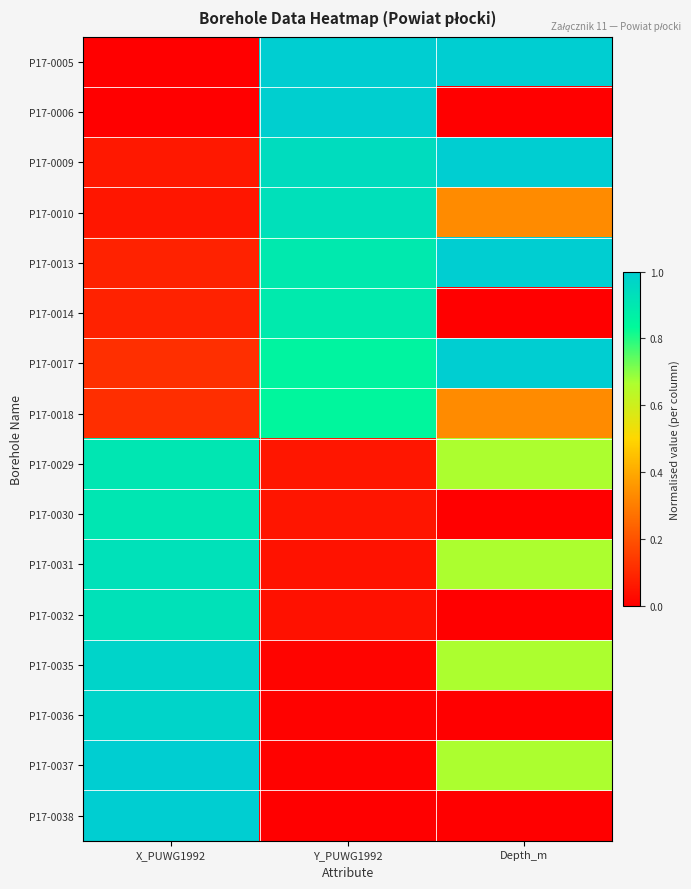

At how many categories does at least one series exceed 0?

3